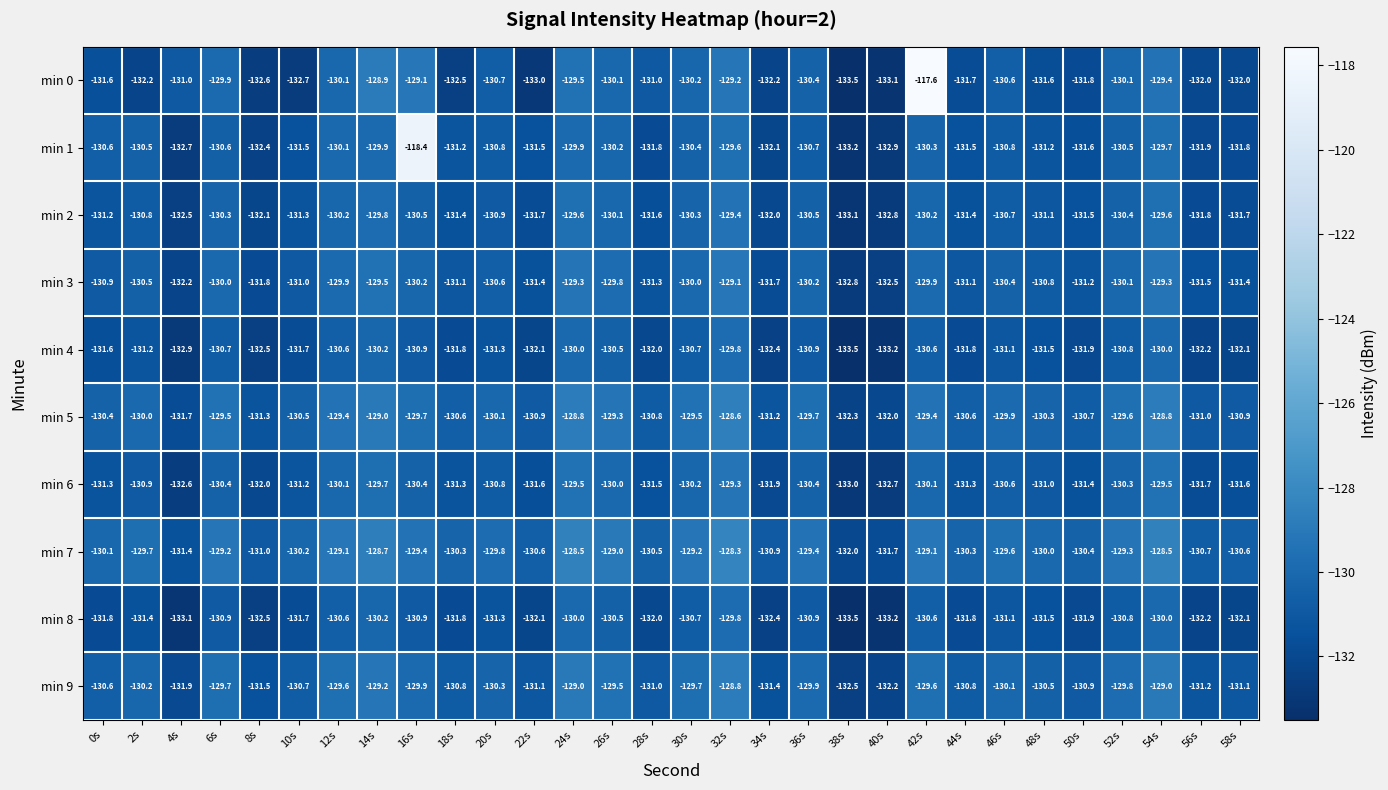

The min 1 series shows -132.4 at 8s. True or false?

True